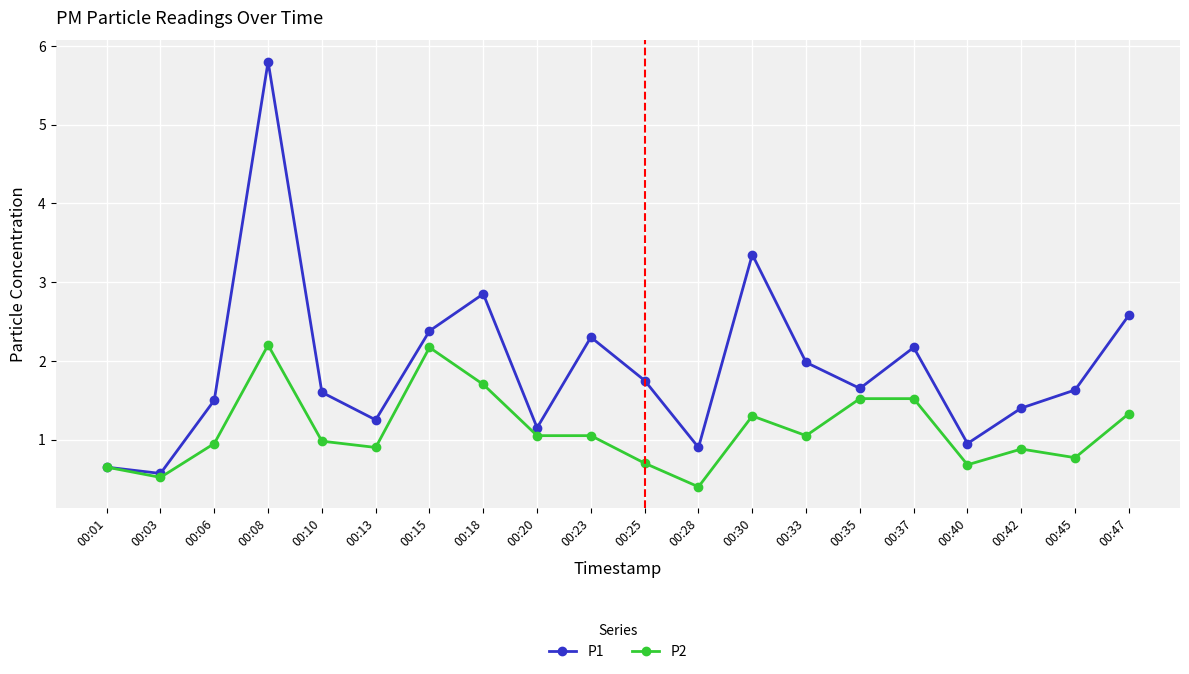

Which series changed the most between 00:15 and 00:45?

P2